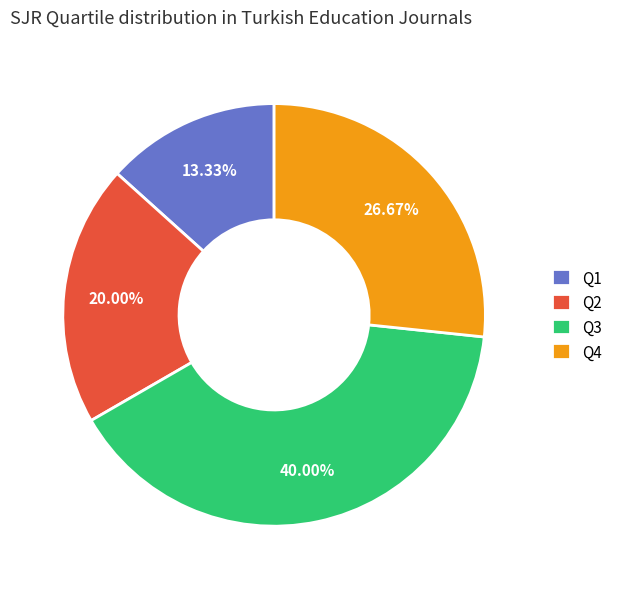

Between Q2 and Q4, which is larger?

Q4